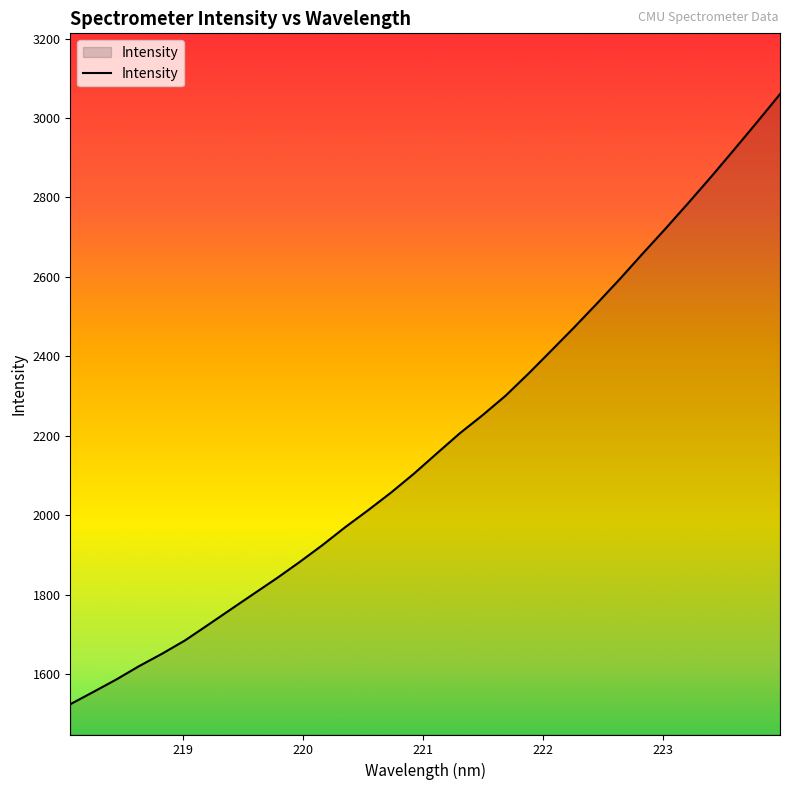

What is the maximum value shown in the chart?

3060.2